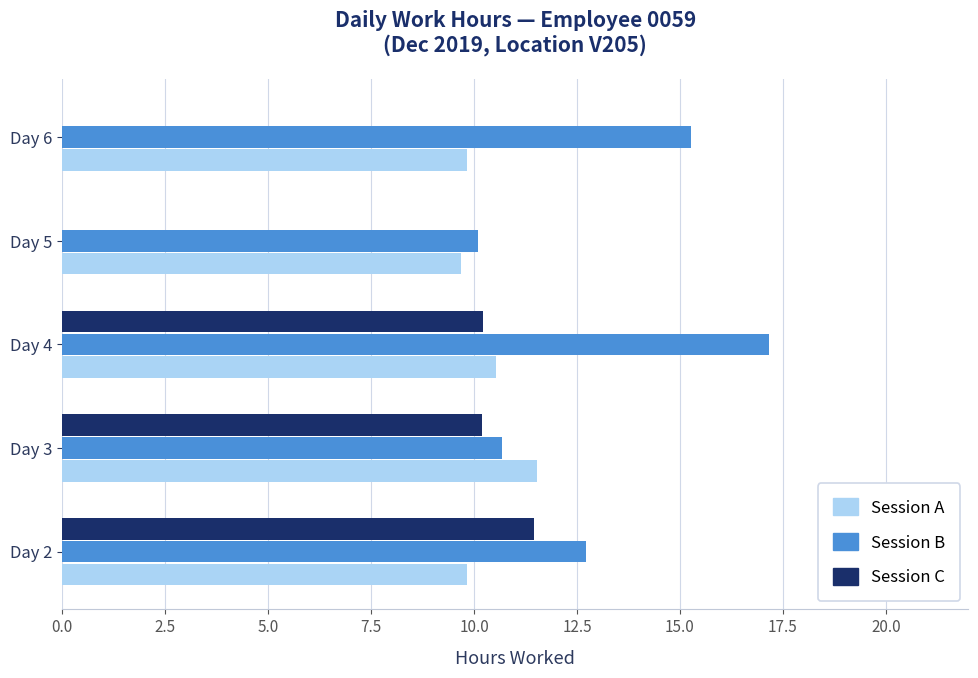

At which category is the sum across all series the highest?

Day 4